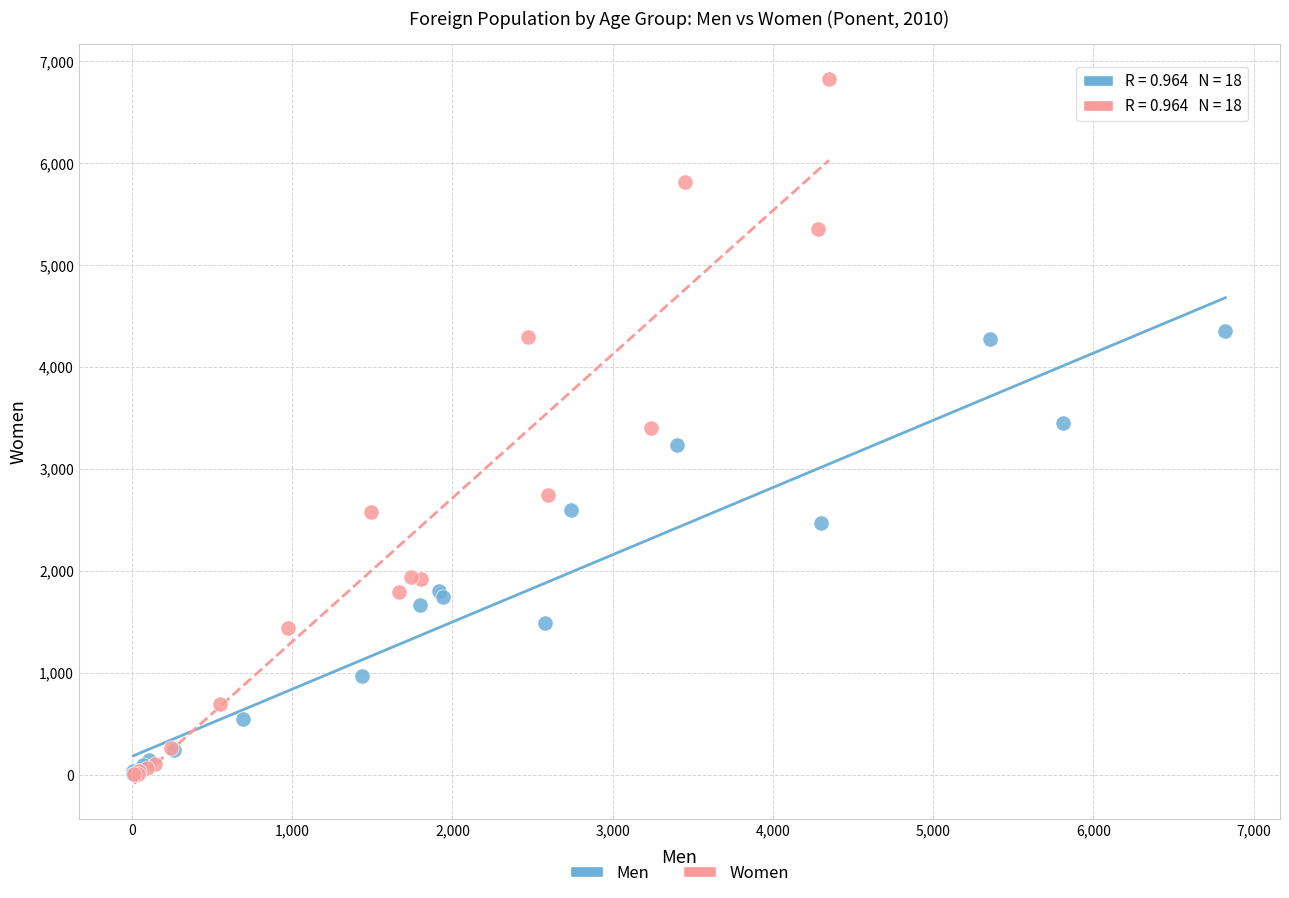

Which series reaches the maximum Y coordinate?

Women